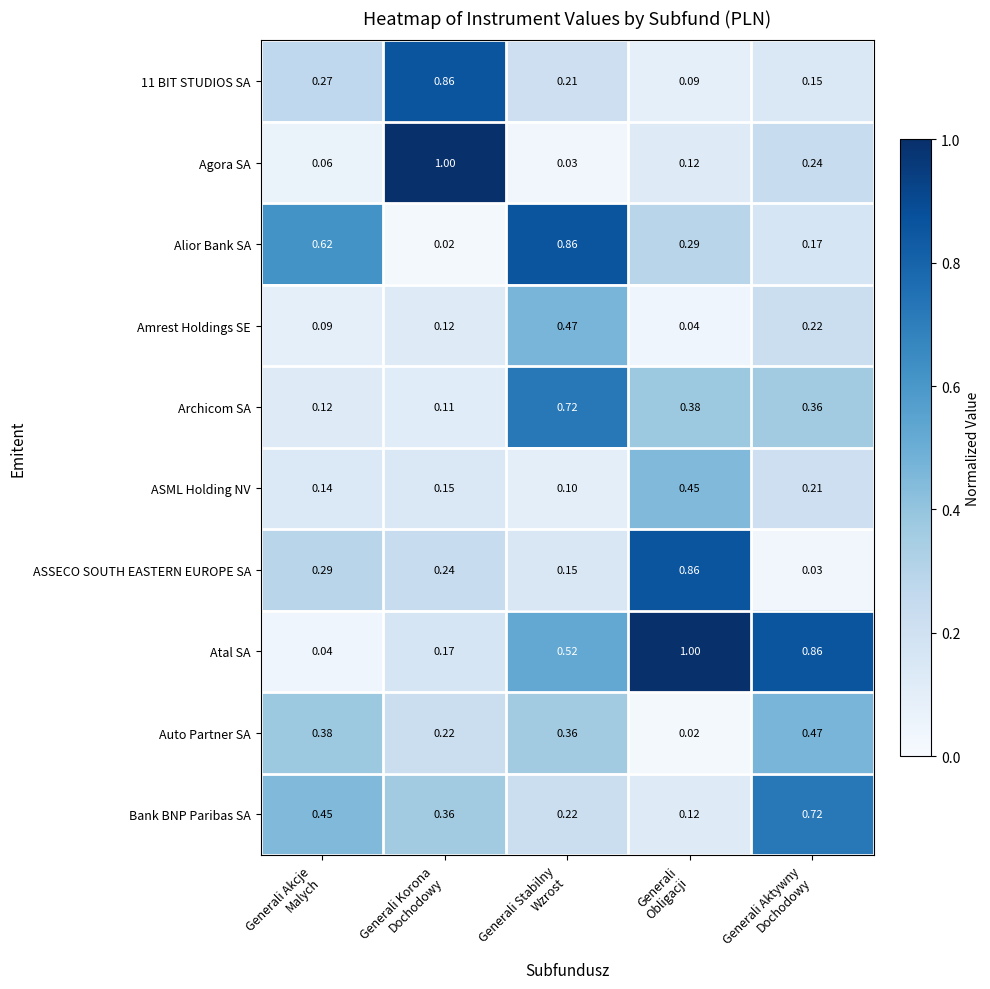

Which series has the largest total across all categories?

Atal SA